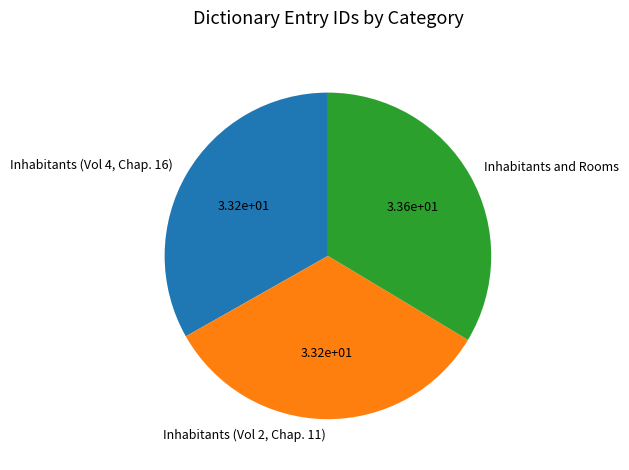

The Inhabitants (Vol 4, Chap. 16) slice represents 33% of the pie. True or false?

True